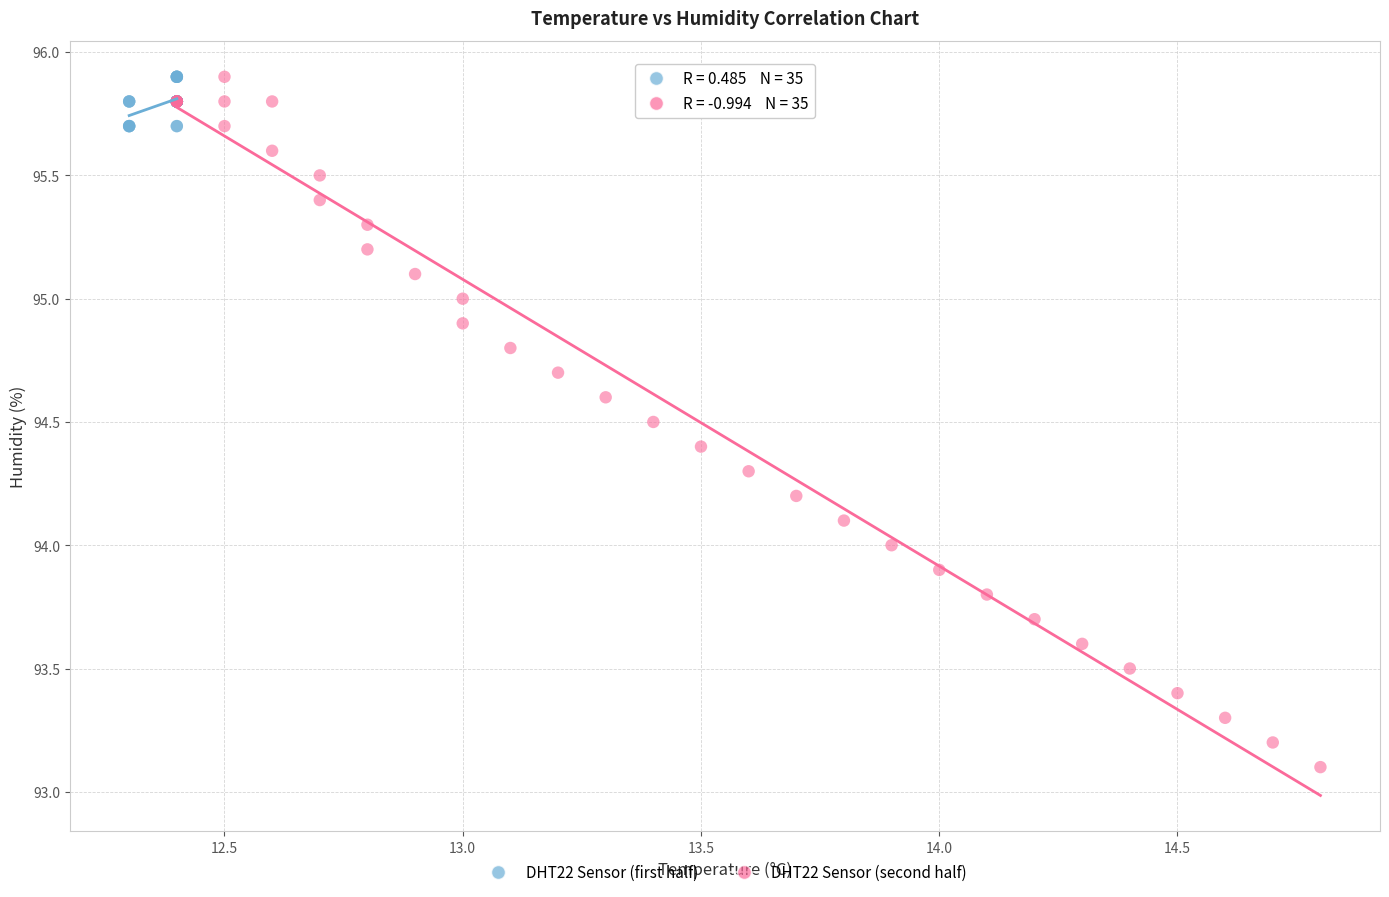

What are all the series names shown in the legend?

DHT22 Sensor (first half), DHT22 Sensor (second half)